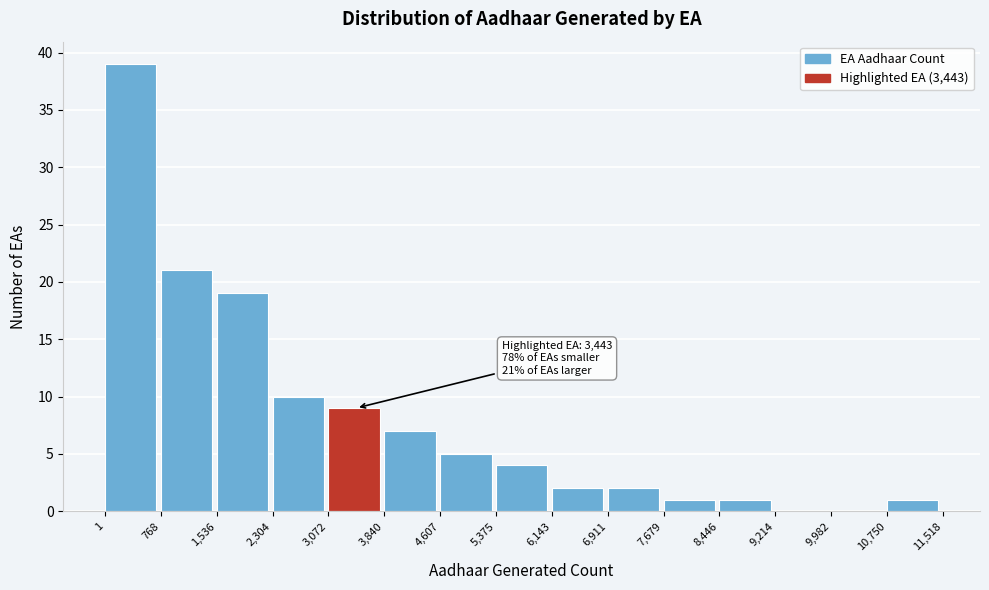

Over which range of the x-axis is the bar tallest?

1 to 768